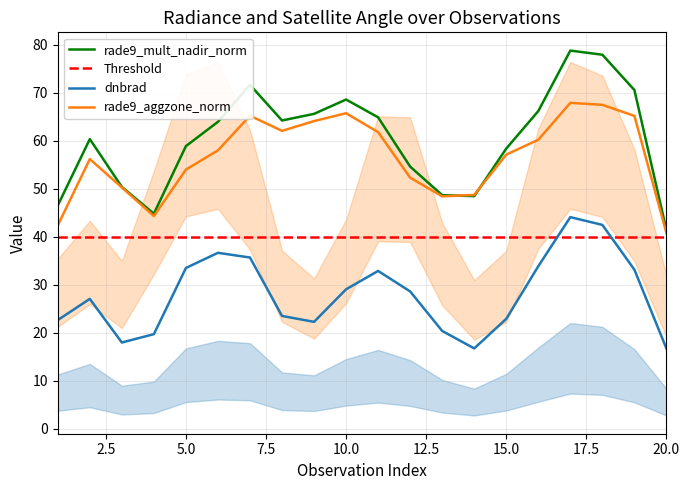

What is the difference between the maximum and second lowest values in the dnbrad series?

27.4